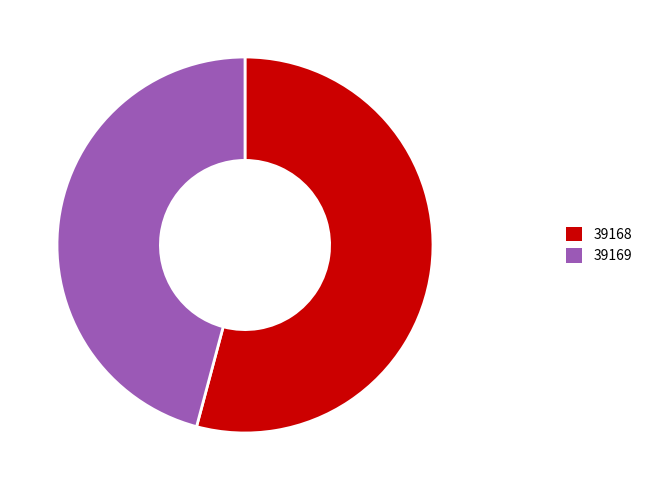

Approximately how many times larger is the value at 39169 compared to 39168?

0.8